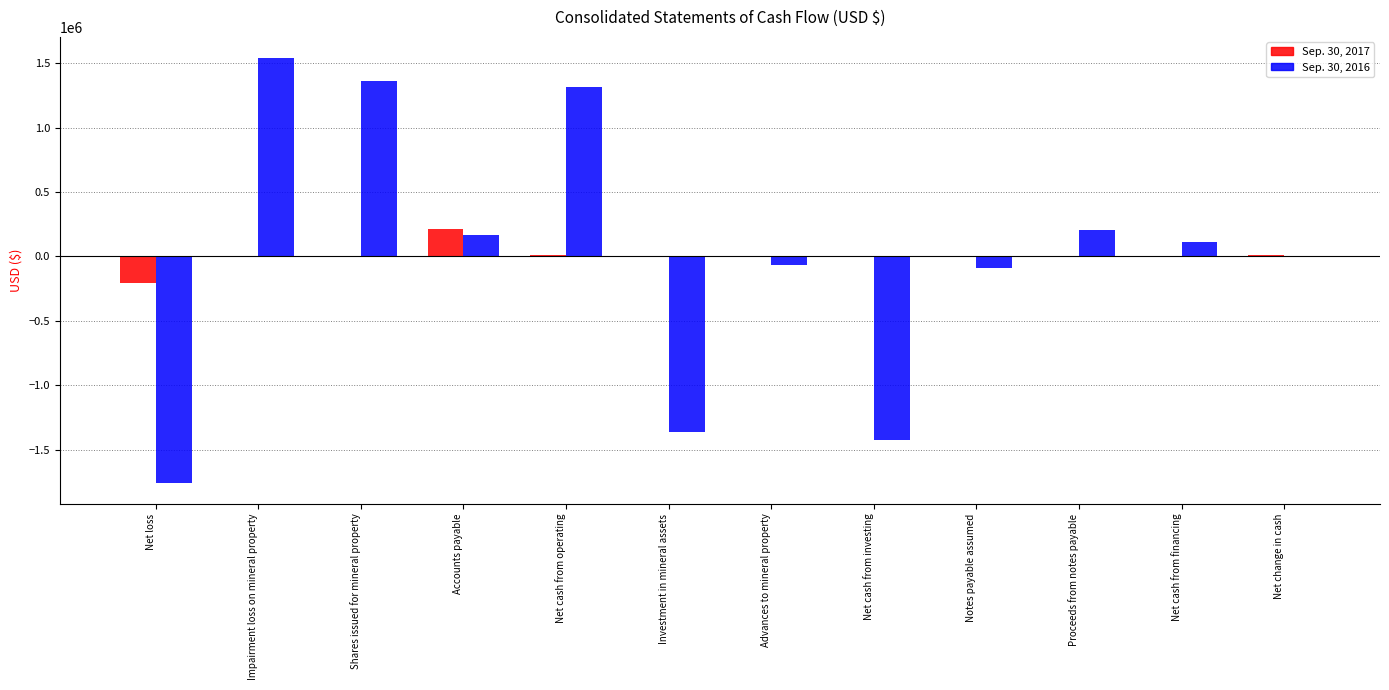

True or false: Sep. 30, 2017 has a value of 0 at Notes payable assumed.

True